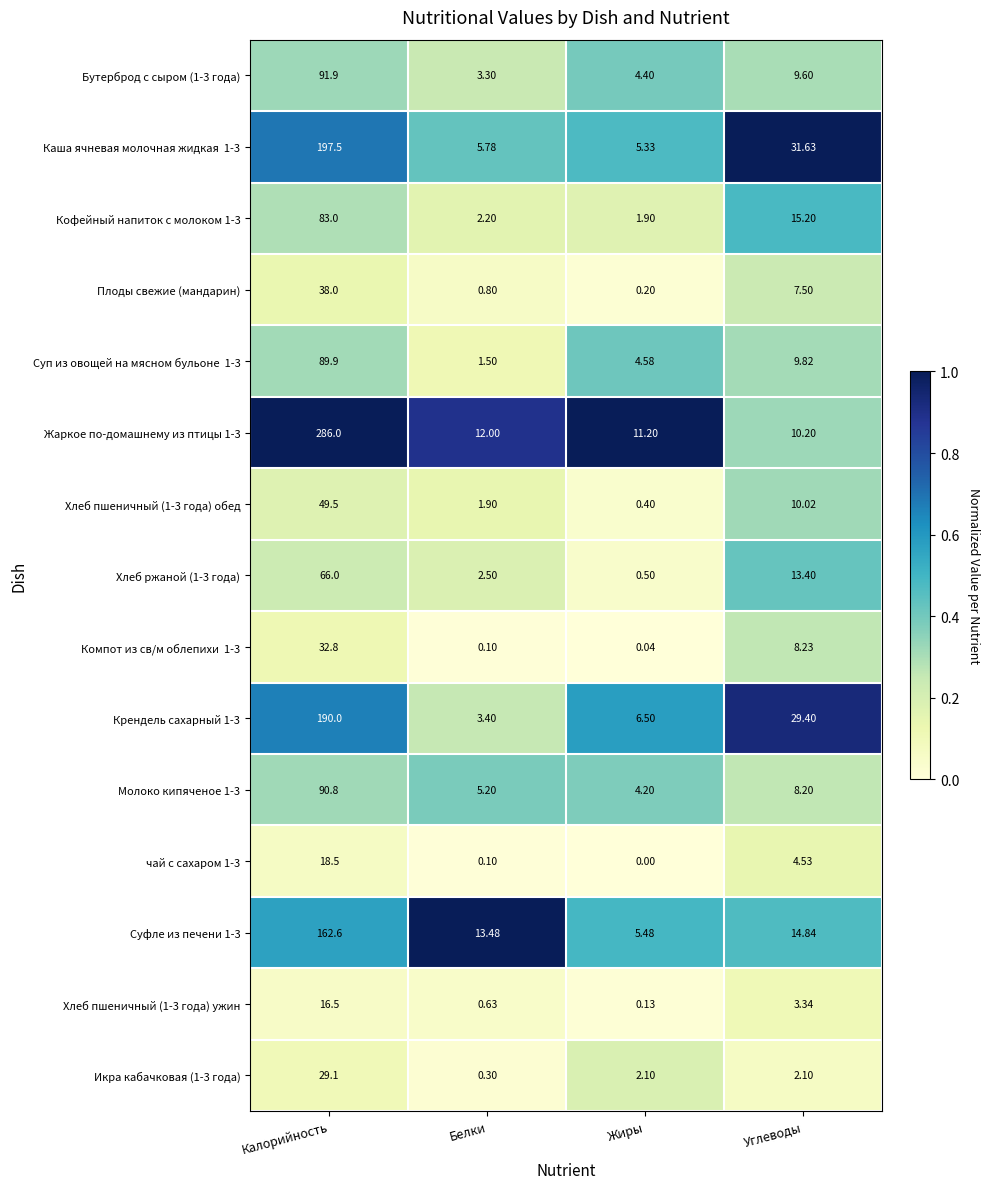

How many data points does each series have?

4